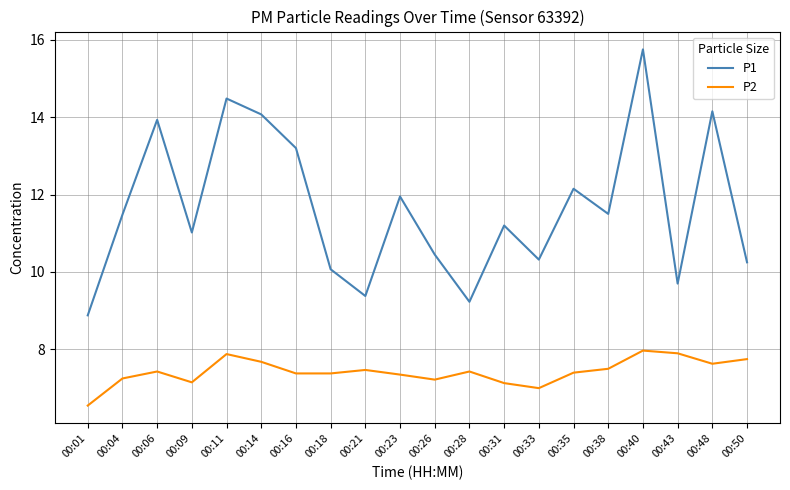

Between 00:06 and 00:14, which series saw the biggest shift?

P2